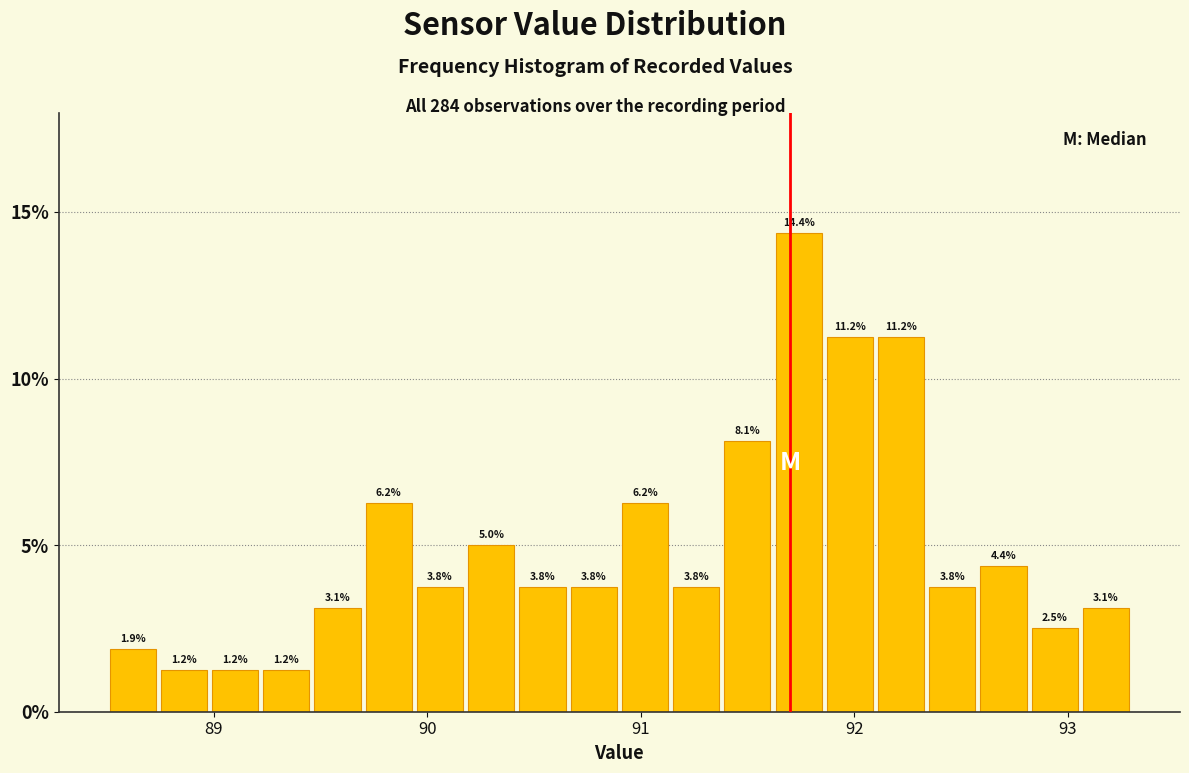

Read against the x-axis, roughly where is the centre of the tallest bar?

91.7